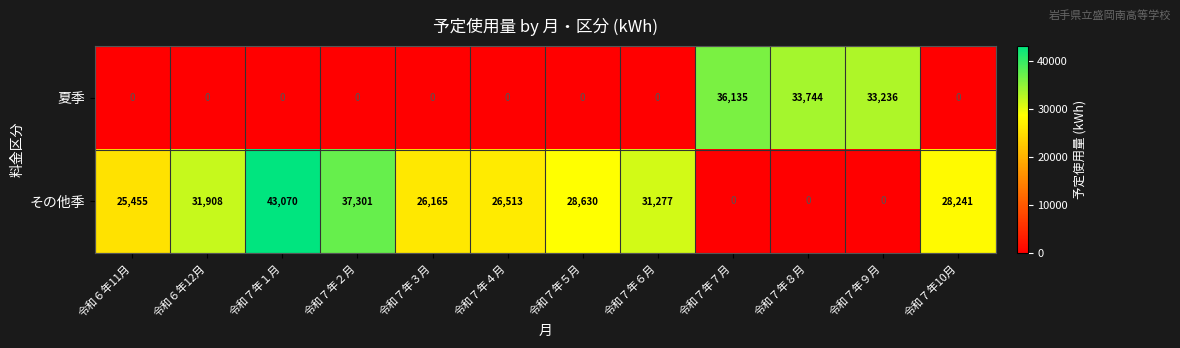

Where is 夏季 nearest to the value 18067?

令和７年９月